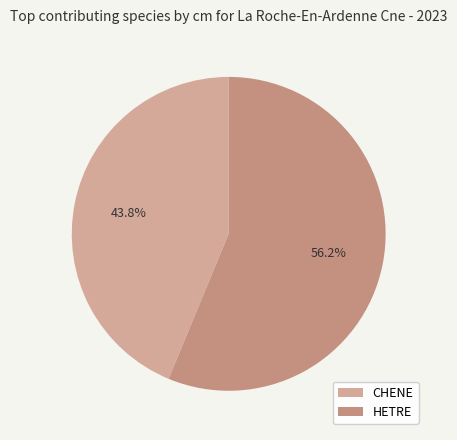

Is it true that HETRE is 45% of the pie?

False